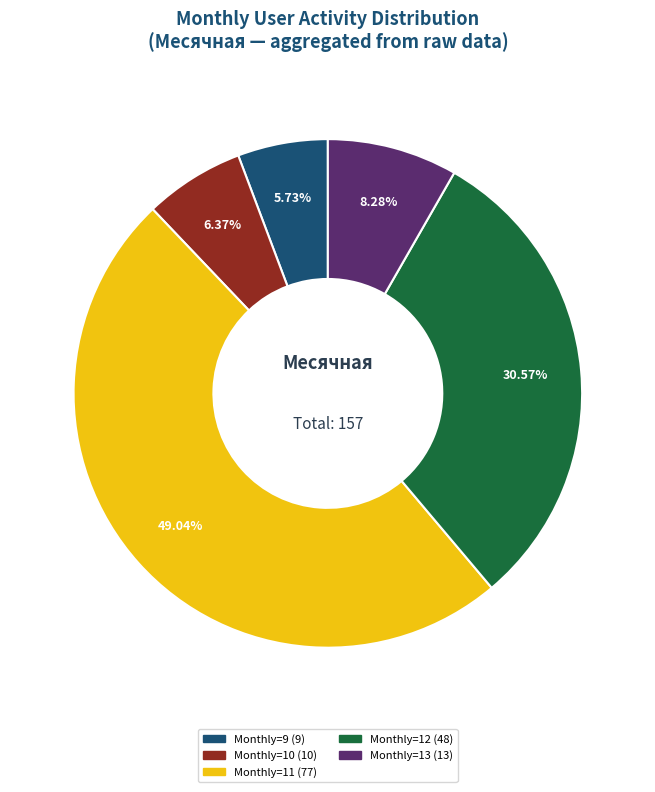

Does any single category account for the majority?

No